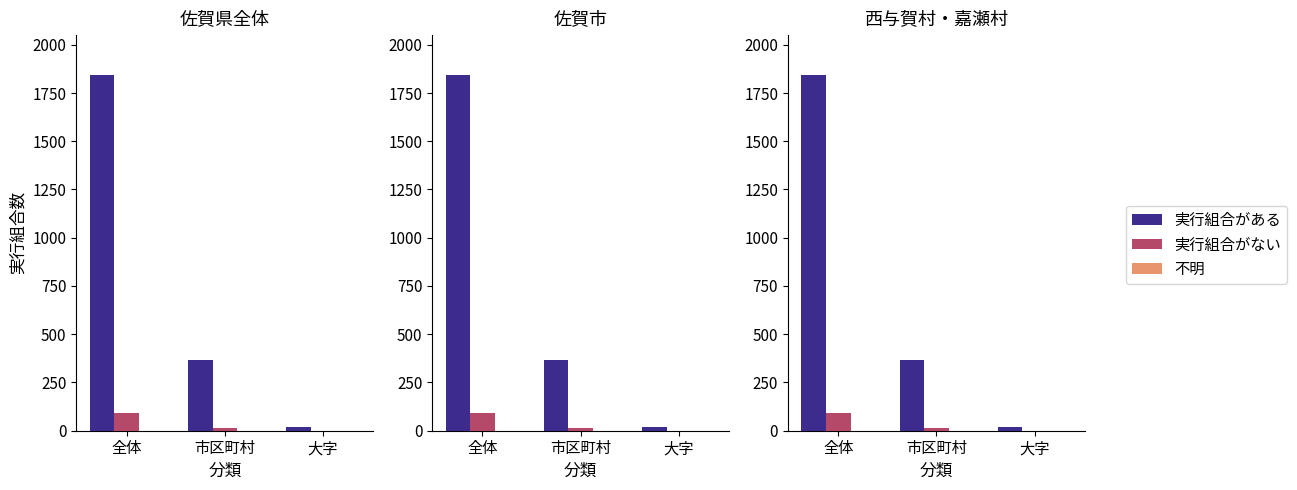

How many bars are there in each group?

3